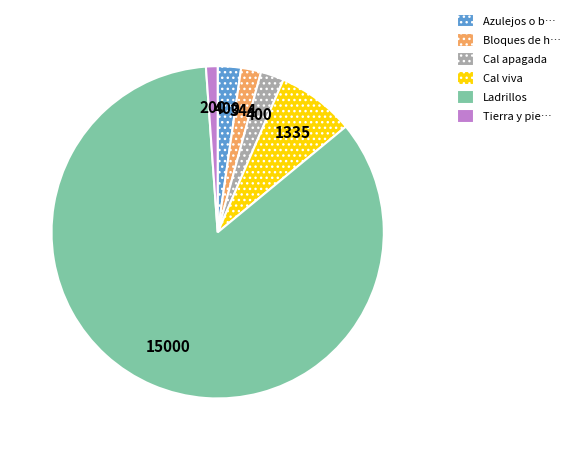

Combined, do Cal apagada and Cal viva account for over 50%?

No